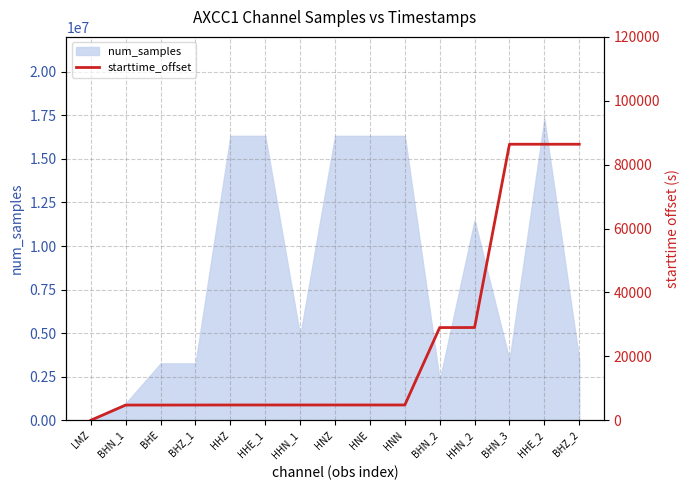

Between HHN_1 and LMZ, which is larger?

HHN_1